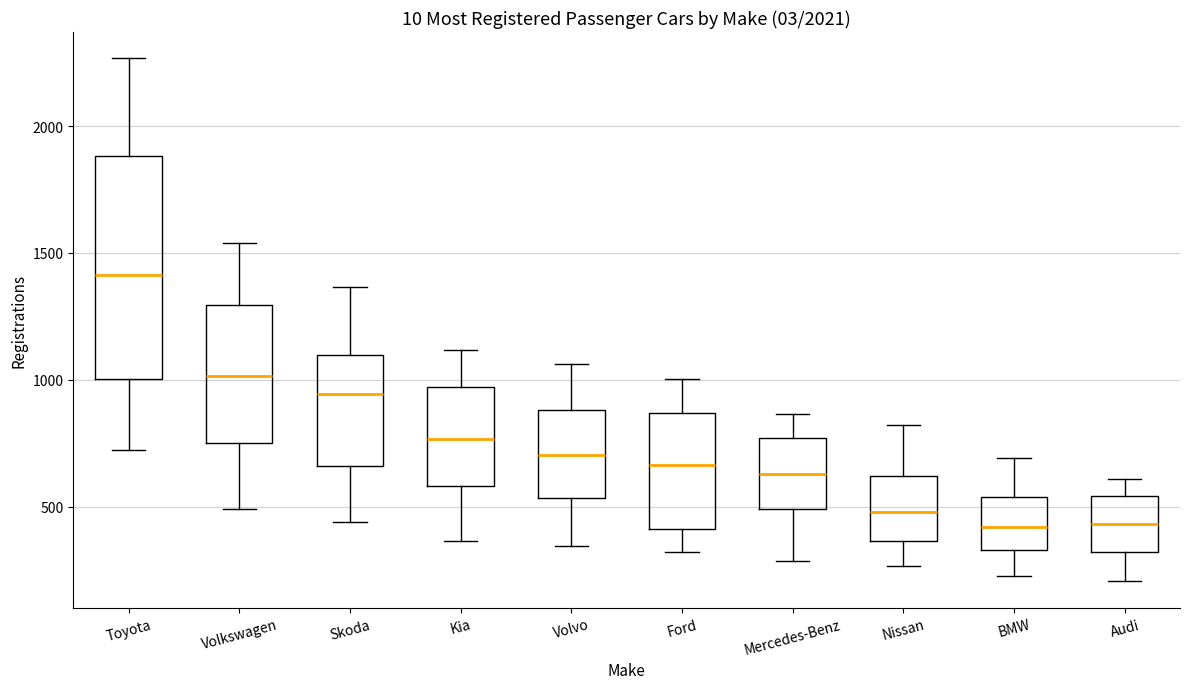

Which box is the tallest, from its lower edge to its upper edge?

Toyota